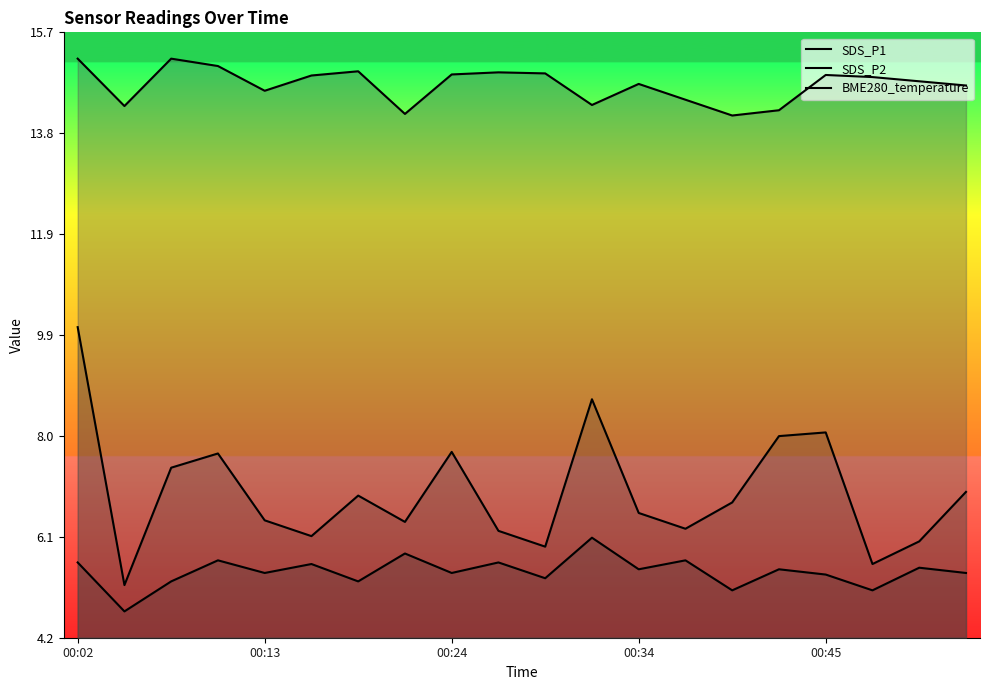

What is the difference between the highest and lowest values at 13?

8.8